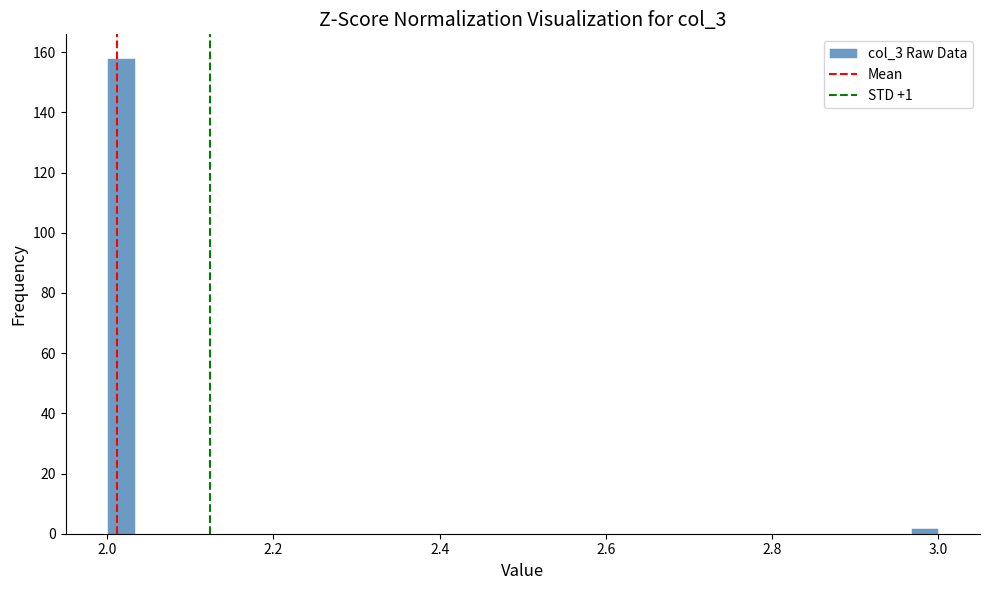

Around what value on the x-axis is the tallest bar? Give the approximate position of its centre, as read against the axis.

2.02